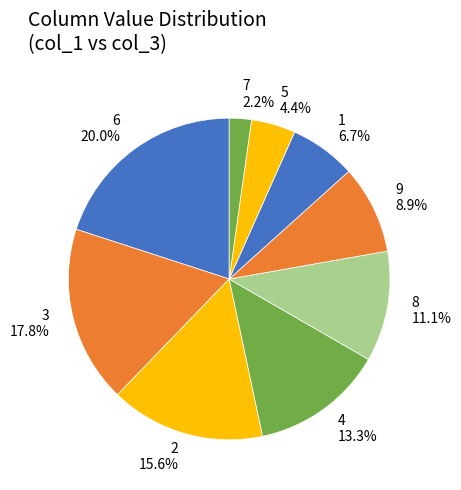

To the nearest percent, what is the average slice percentage?

11%